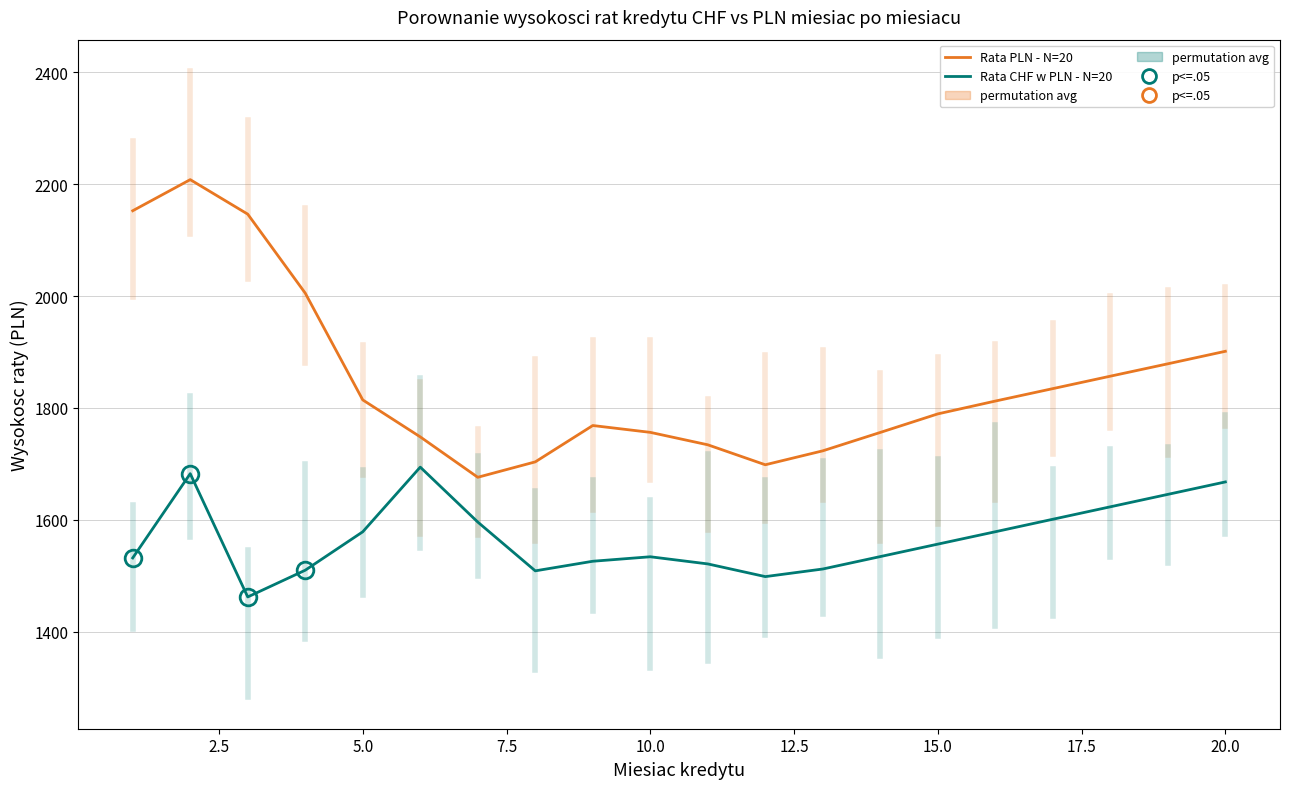

List the series in order of their peak value, lowest first.

Rata CHF w PLN - N=20, Rata PLN - N=20